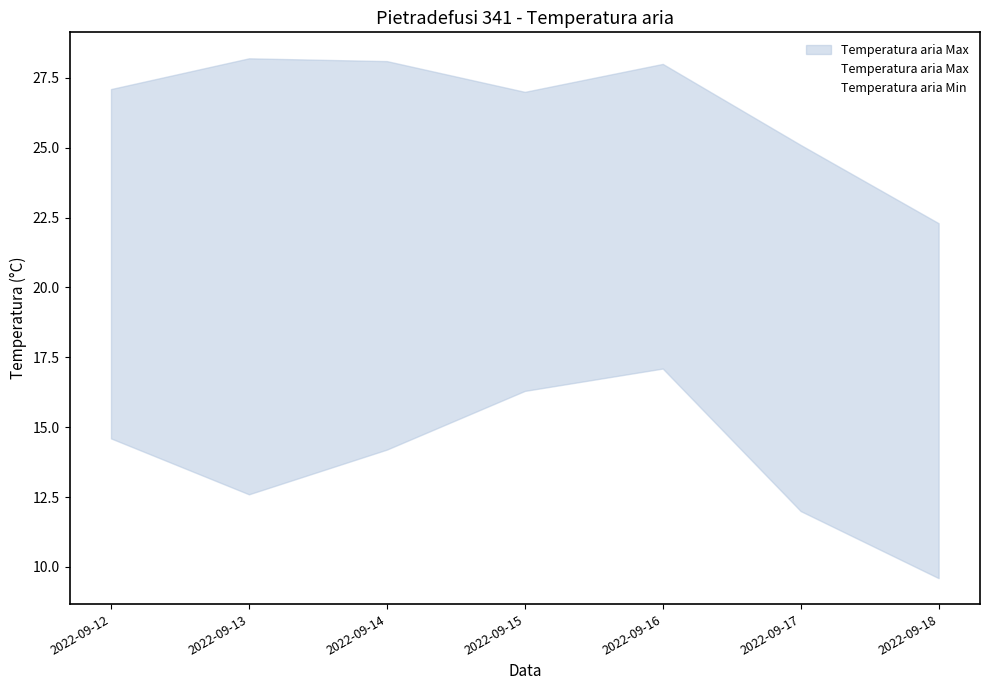

Which series has the widest spread of values?

Temperatura aria Min